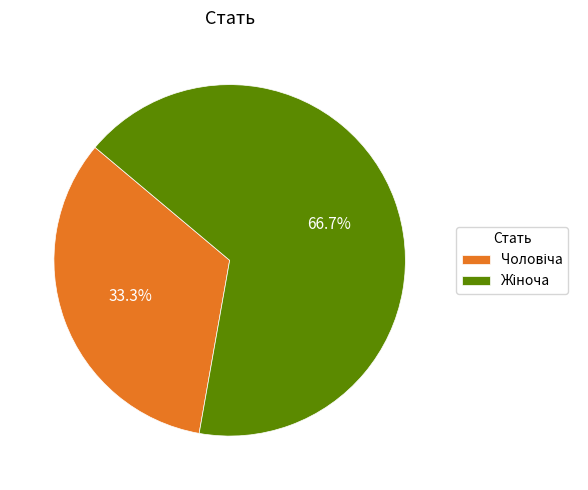

Is there any slice that represents more than half of the pie?

Yes